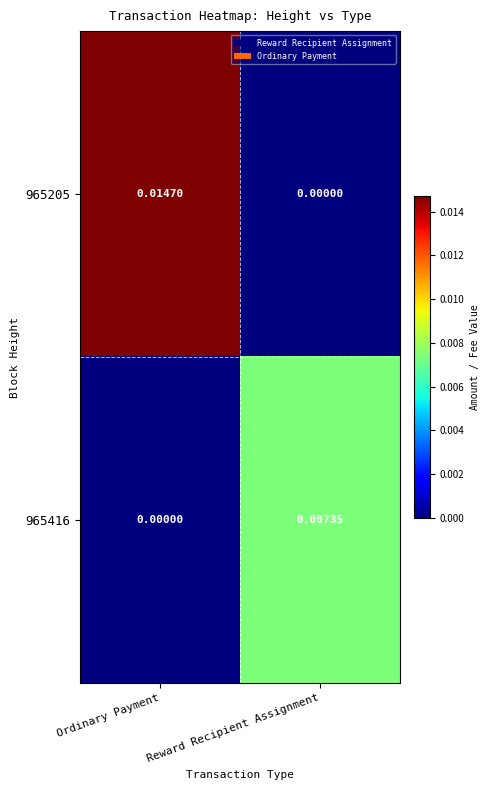

Is the value of 965205 at Ordinary Payment greater than the value of 965416 at Reward Recipient Assignment?

Yes